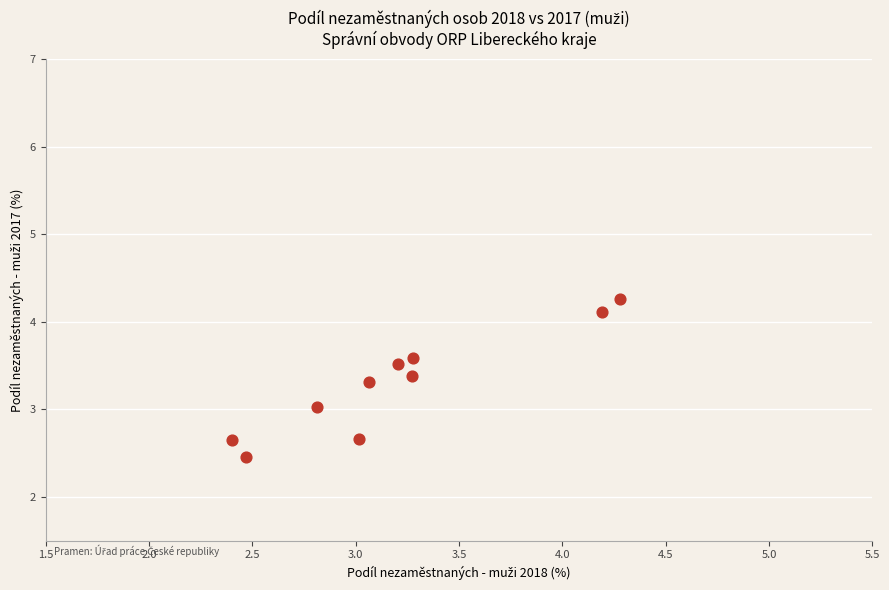

What is the range of Y values (max minus min)?

1.8